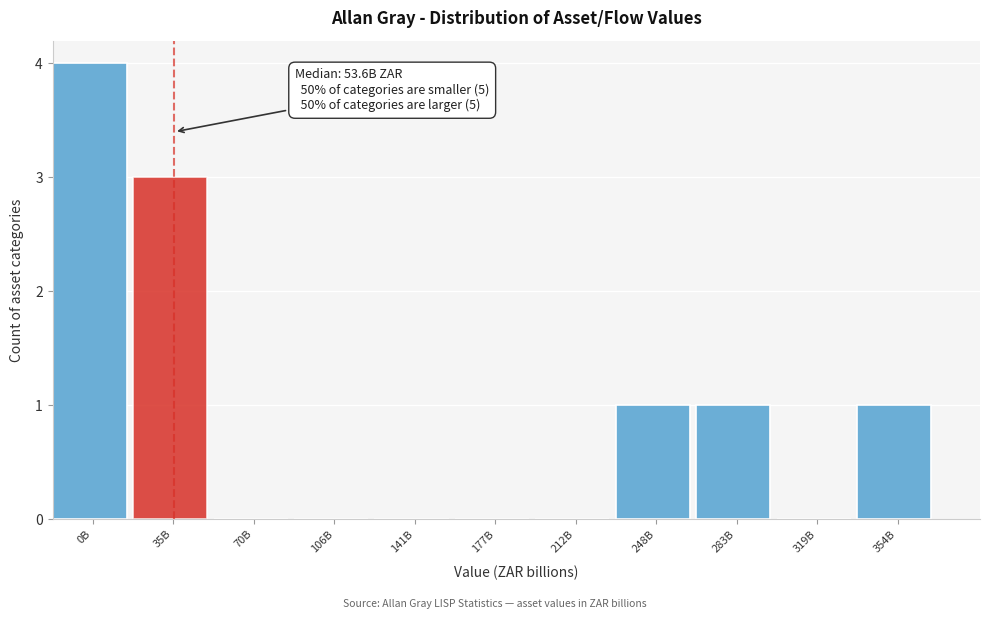

Reading left to right, extract all data points from this chart.

0B=4	35B=3	70B=0	106B=0	141B=0	177B=0	212B=0	248B=1	283B=1	319B=0	354B=1